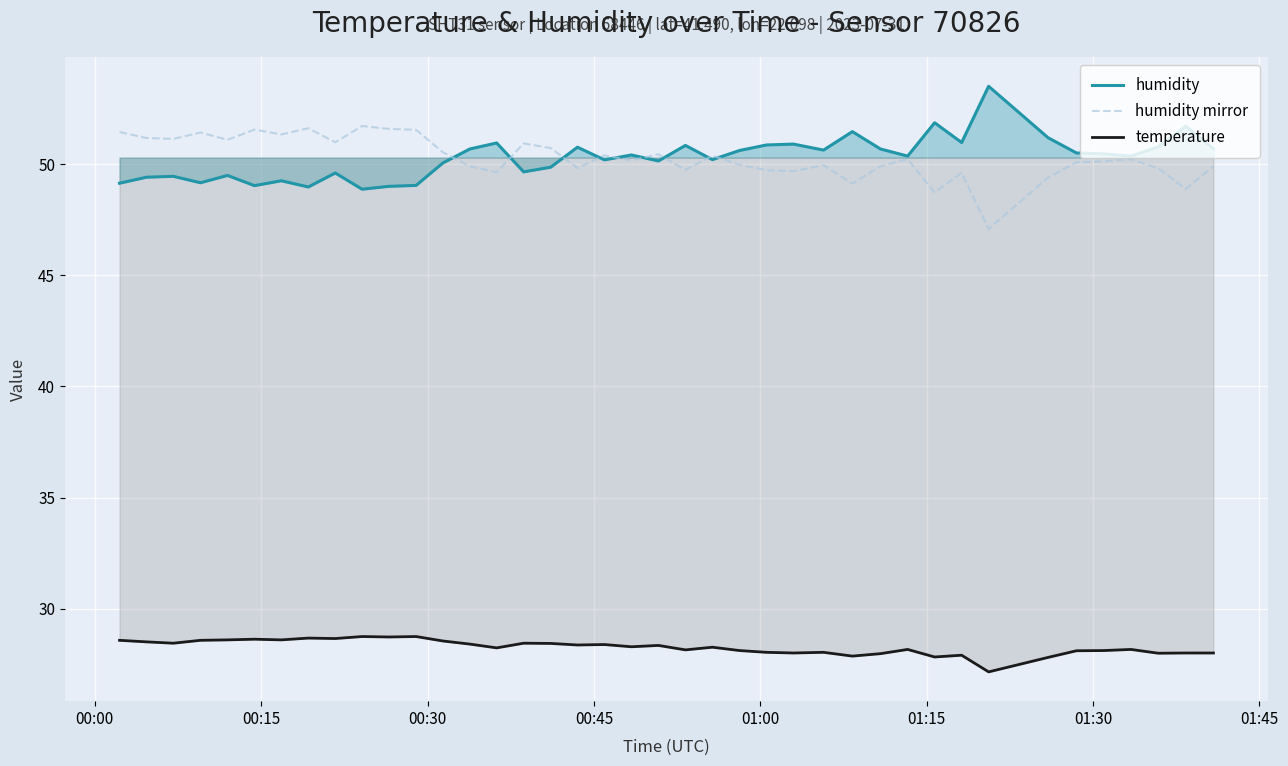

Does the chart display data point markers on the line(s)?

No